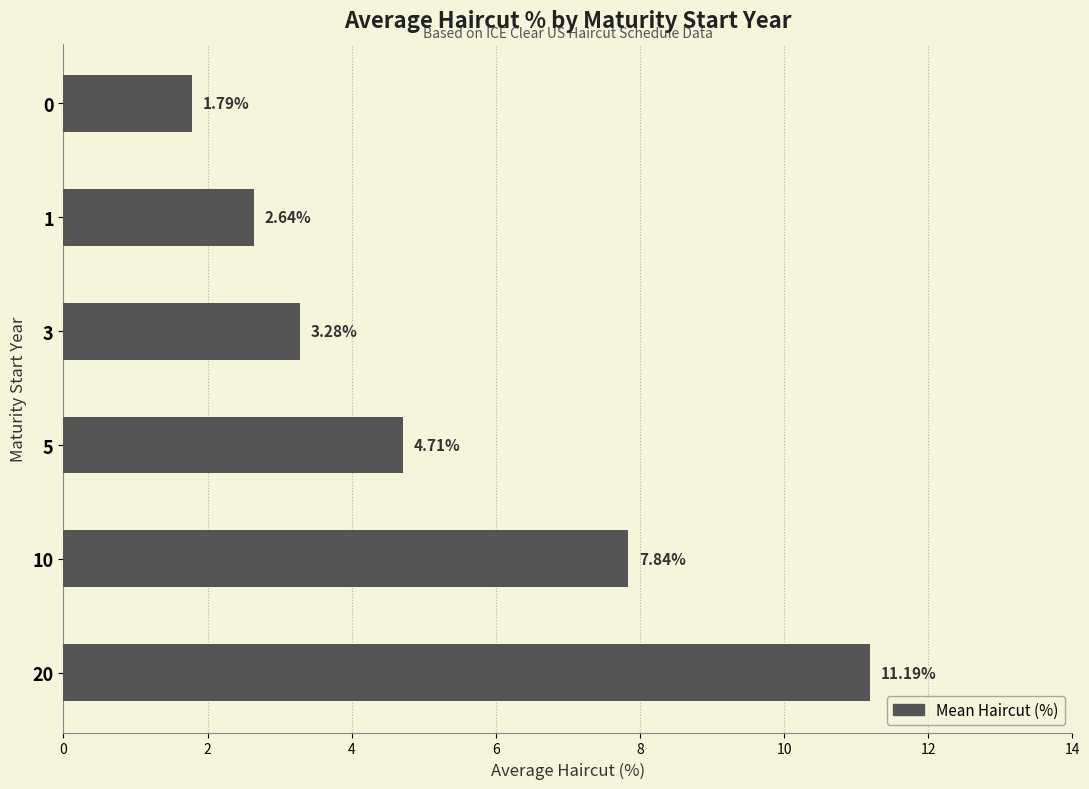

What is the difference between the values at 20 and 0?

9.4